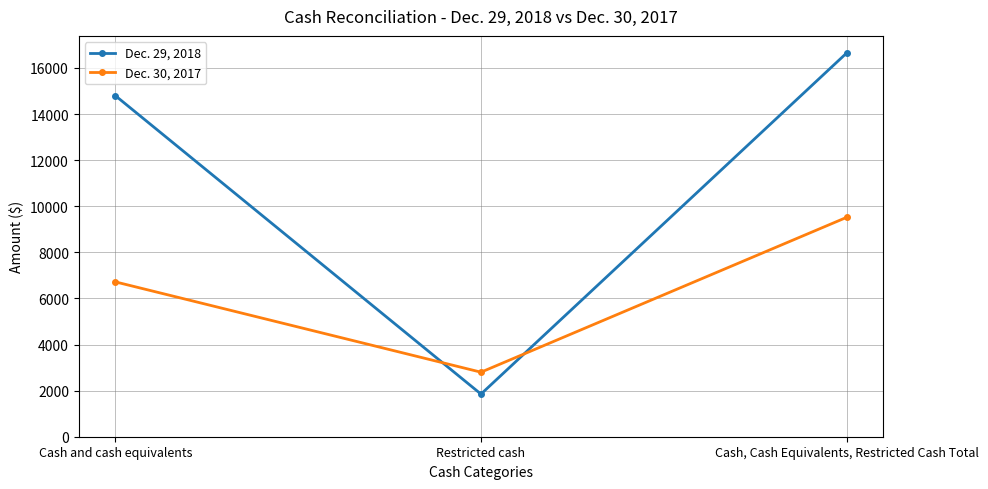

What is the value of the Dec. 29, 2018 point at the 2nd from the left?

1850